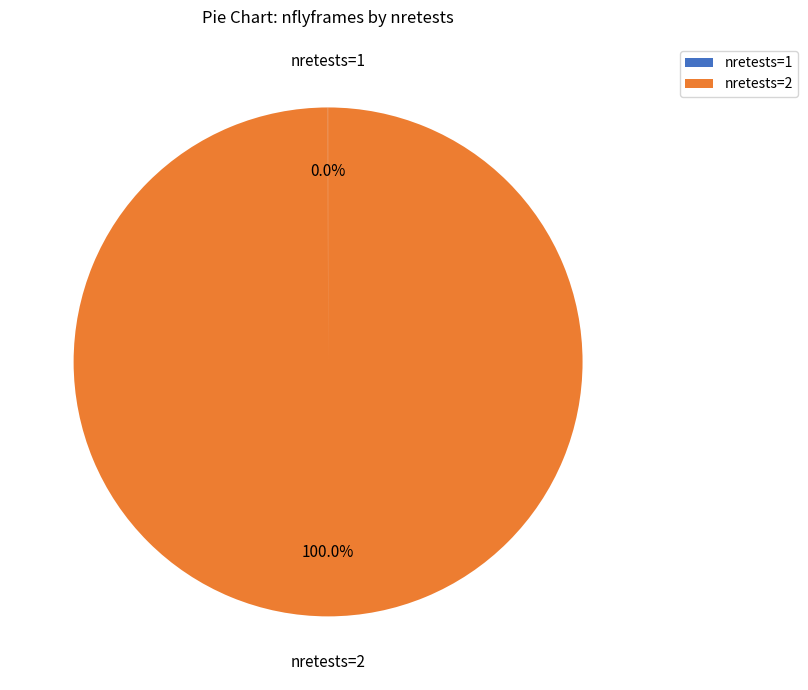

Is there any slice that represents more than half of the pie?

Yes